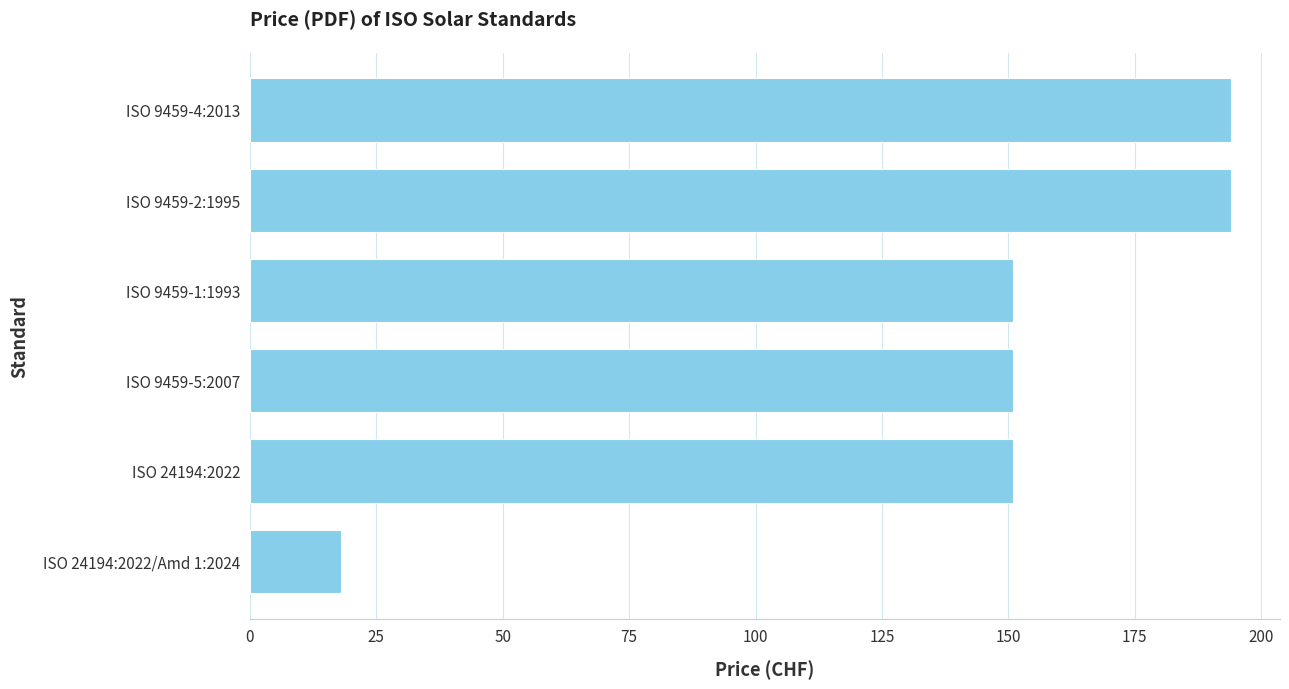

The chart shows a value of 151 at ISO 24194:2022. True or false?

True